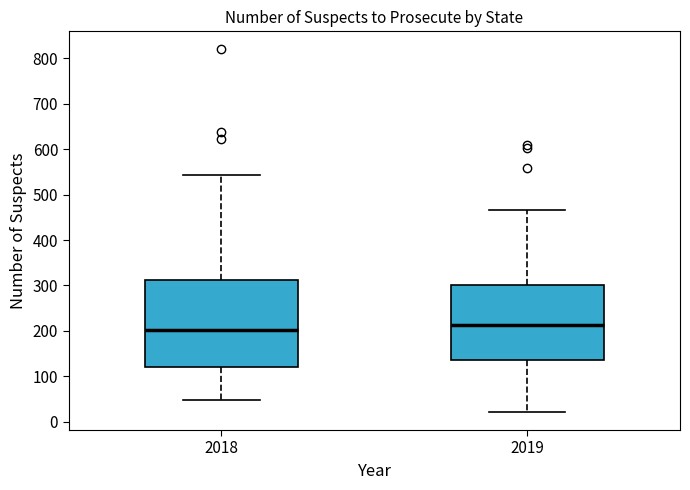

Where does the median line of the box at x = 2019 sit on the y-axis? The values are not printed on the chart, so give them approximately, as read against the axis.

210